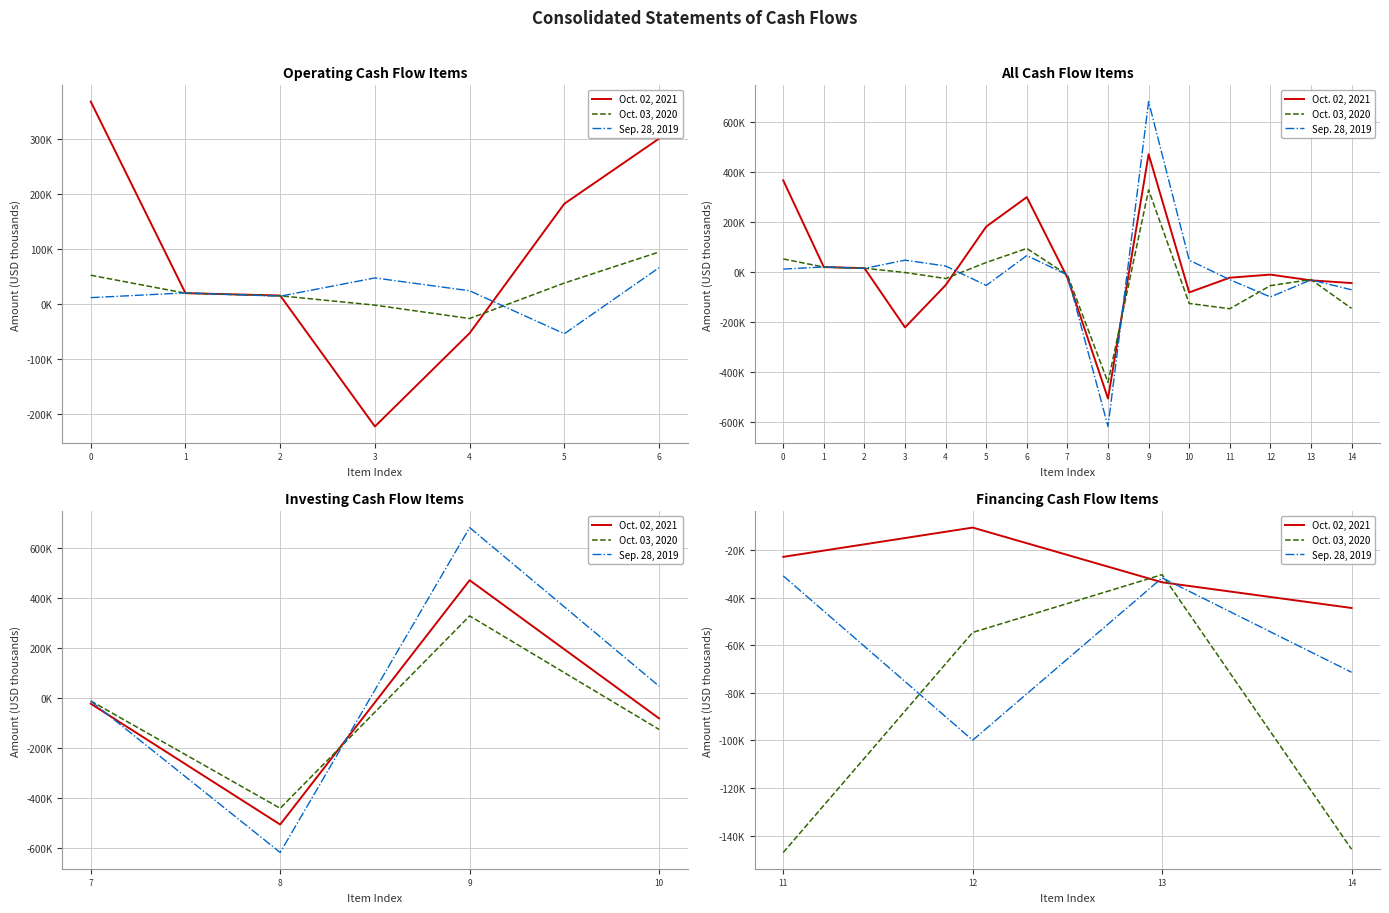

Count the Oct. 02, 2021 values in the range -33453 to -10426.

3